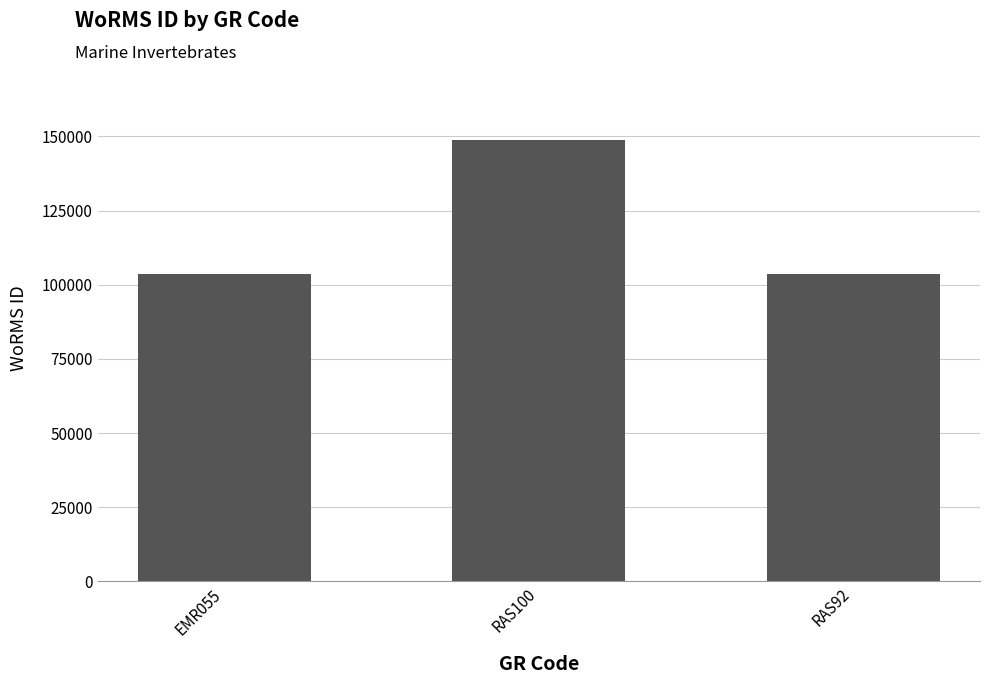

What position from the right is EMR055?

3